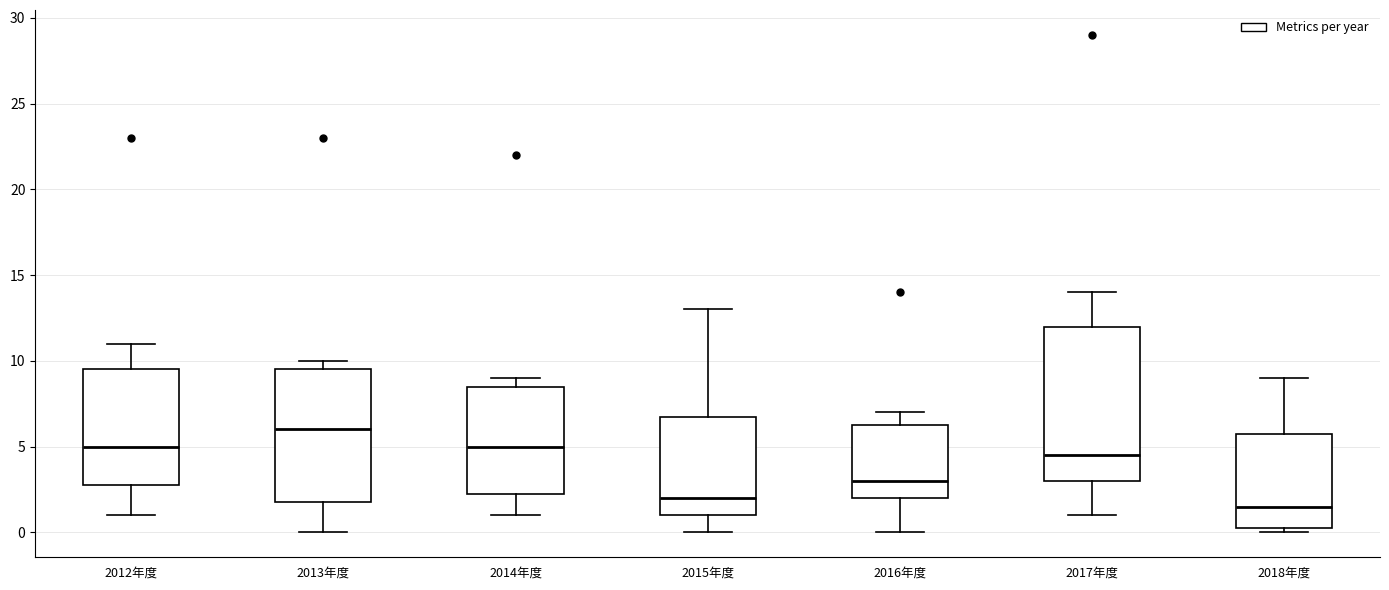

Which box is the tallest, from its lower edge to its upper edge?

2017年度